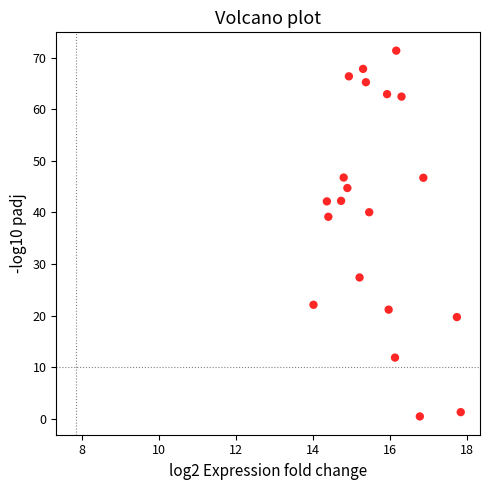

What is the range of X values (max minus min)?

3.8